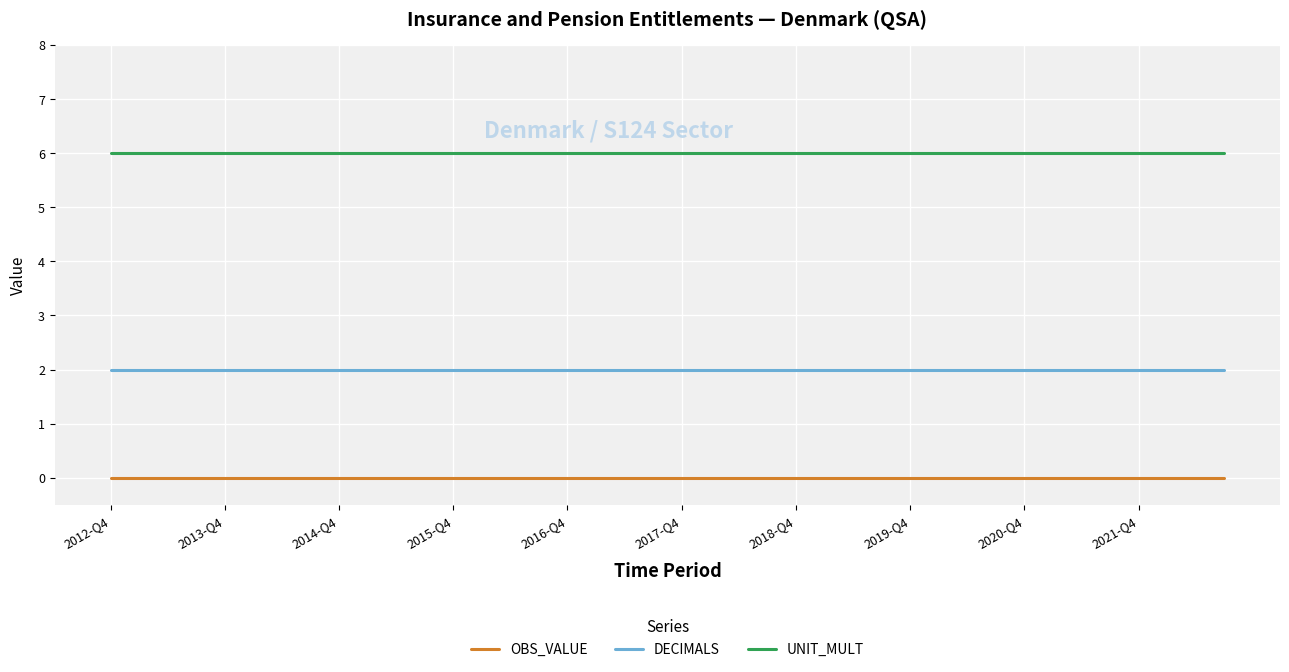

Rank the series by their maximum value, from lowest to highest.

OBS_VALUE, DECIMALS, UNIT_MULT